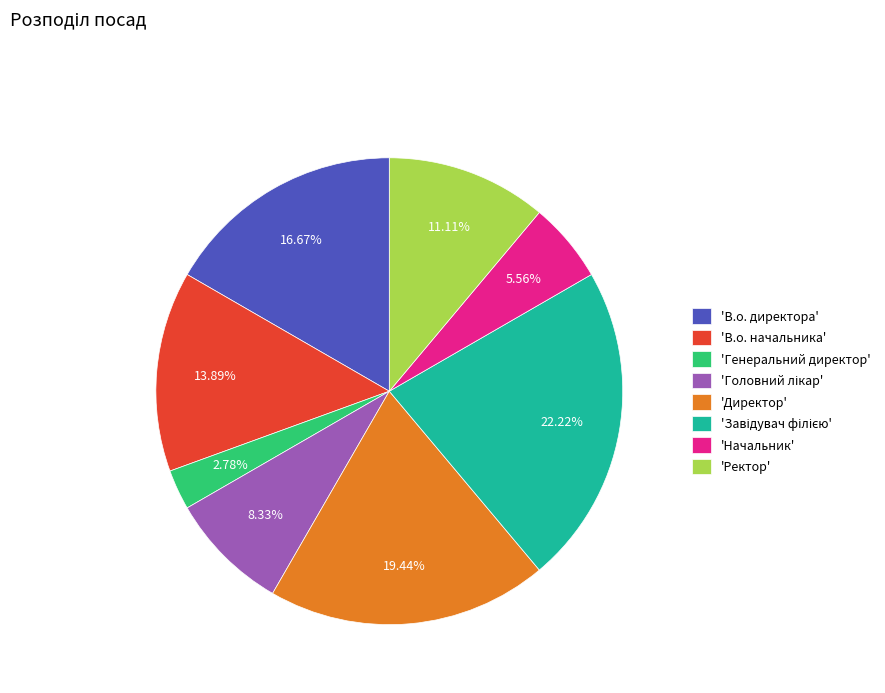

Which category has the smallest portion of the pie?

'Генеральний директор'